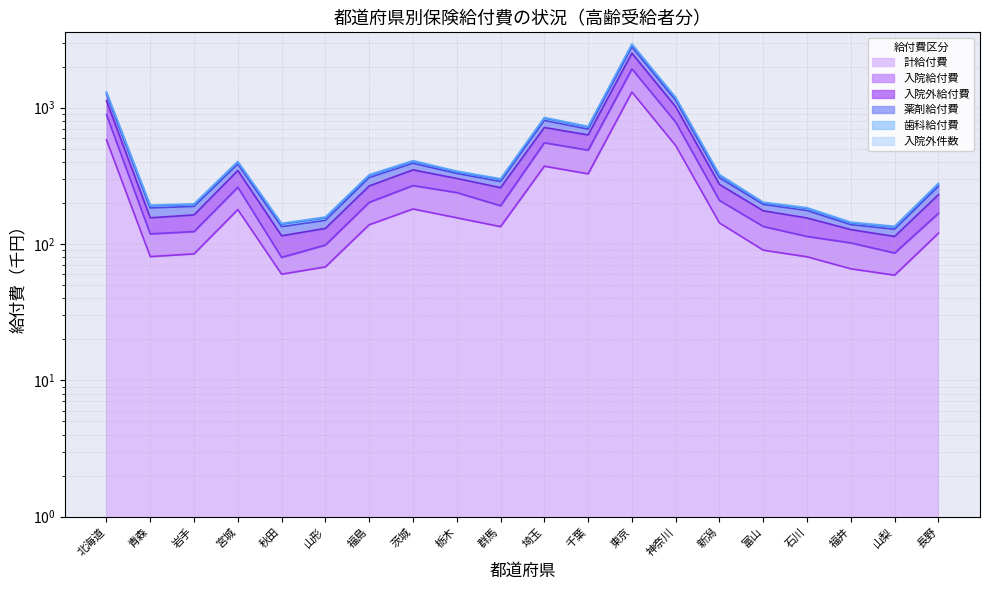

At which category is the sum across all series the highest?

東京